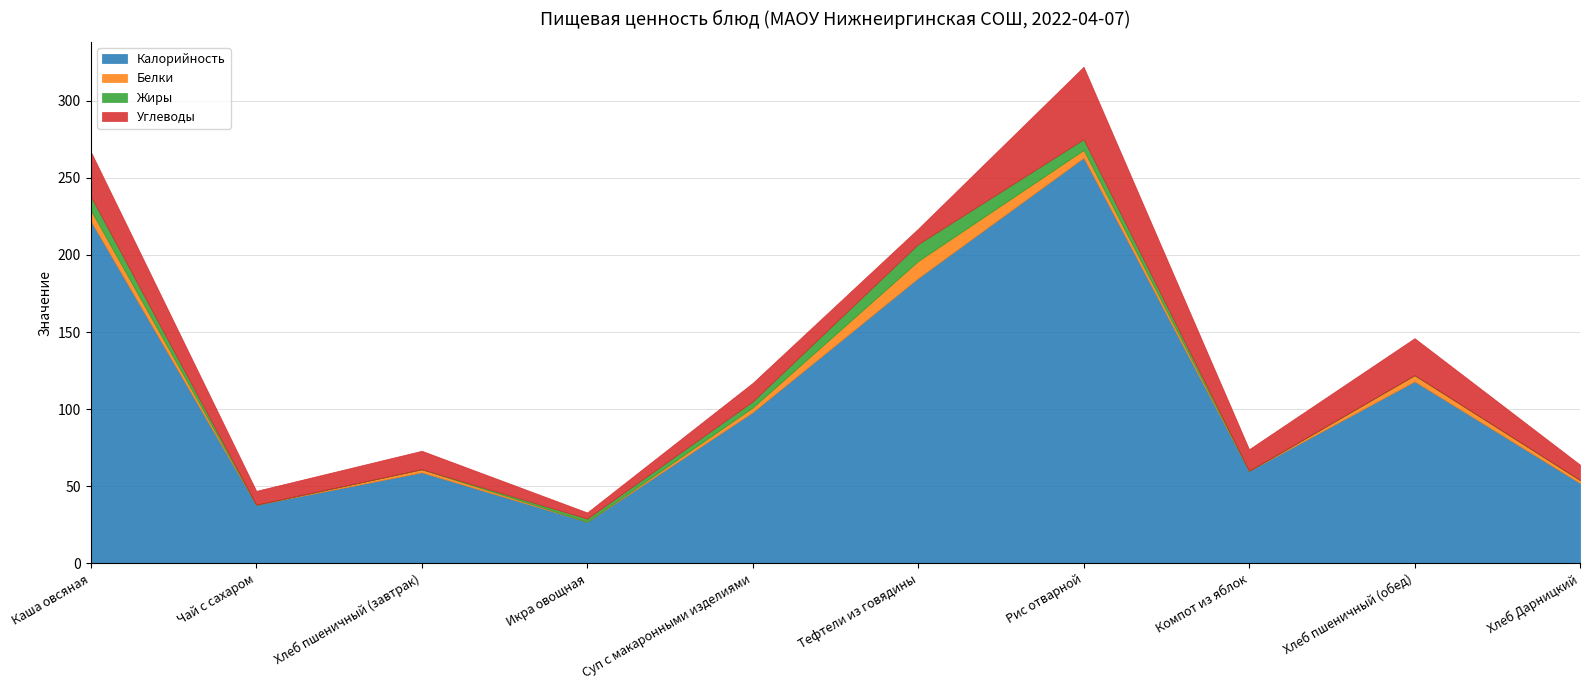

True or false: Калорийность and Углеводы intersect in this chart.

False